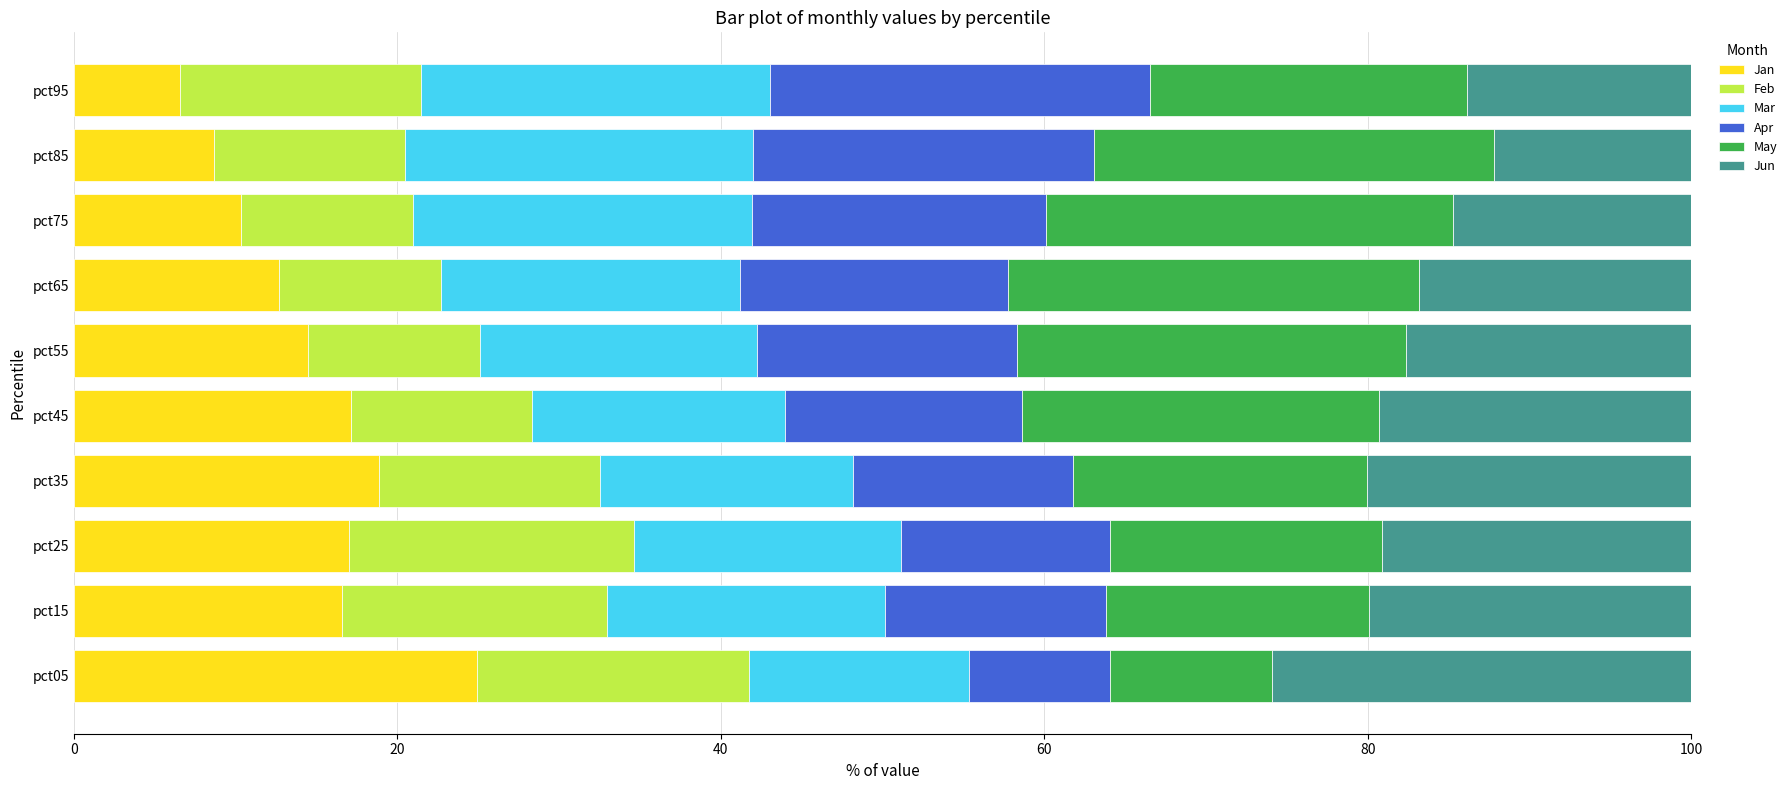

Which category has the highest value in the Jan series?

pct05